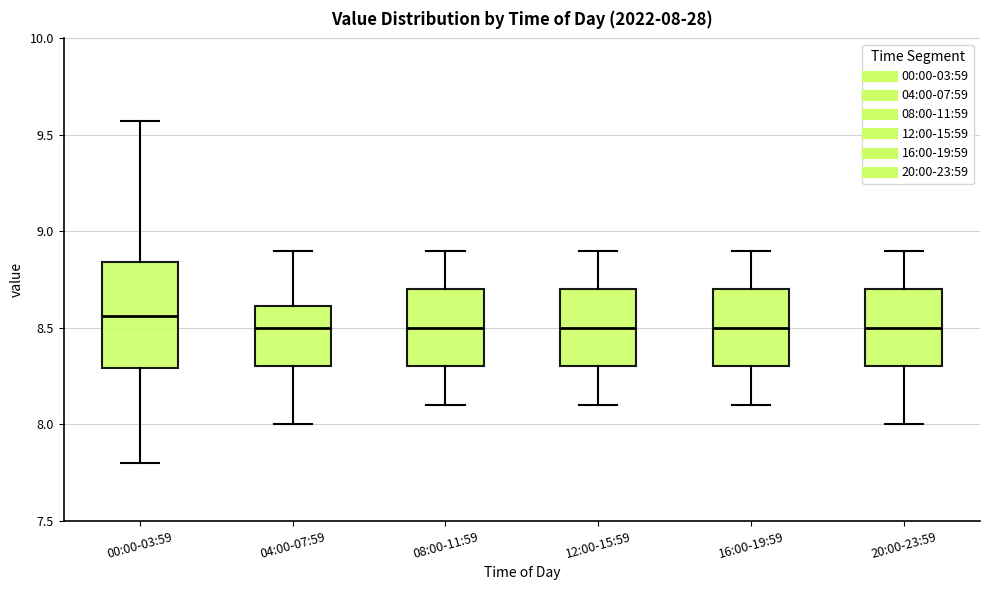

Which box is the tallest, from its lower edge to its upper edge?

00:00-03:59